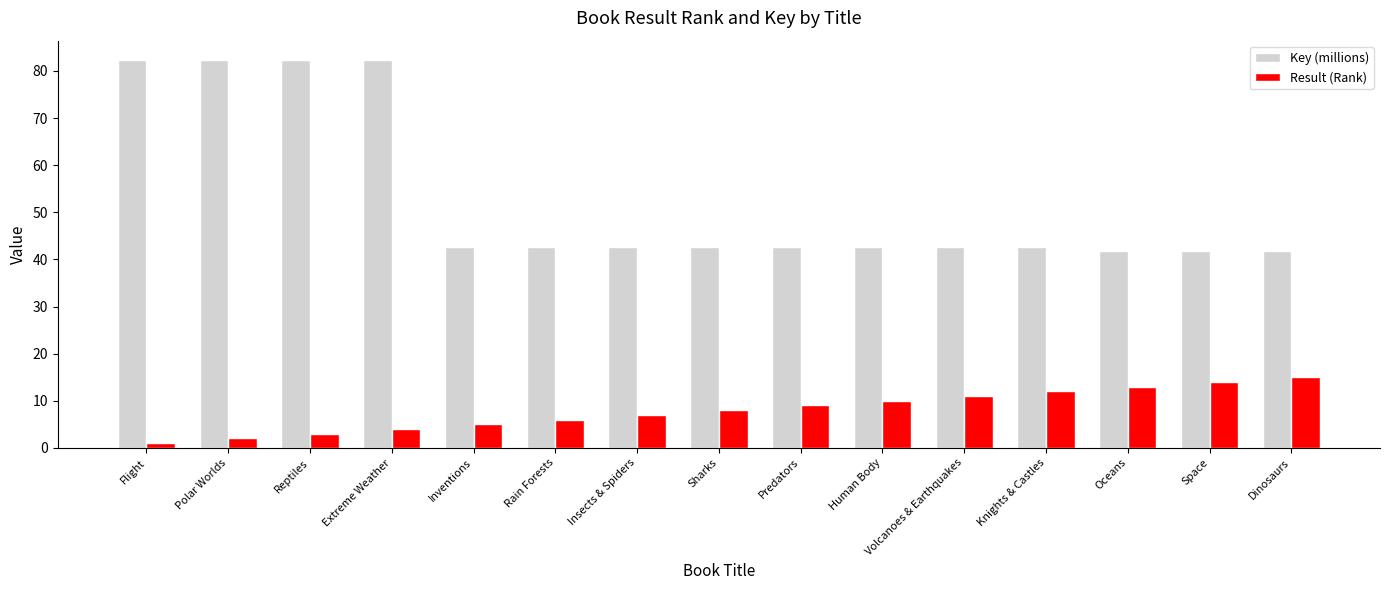

Is the value of Result (Rank) at Flight greater than the value of Key (millions) at Extreme Weather?

No